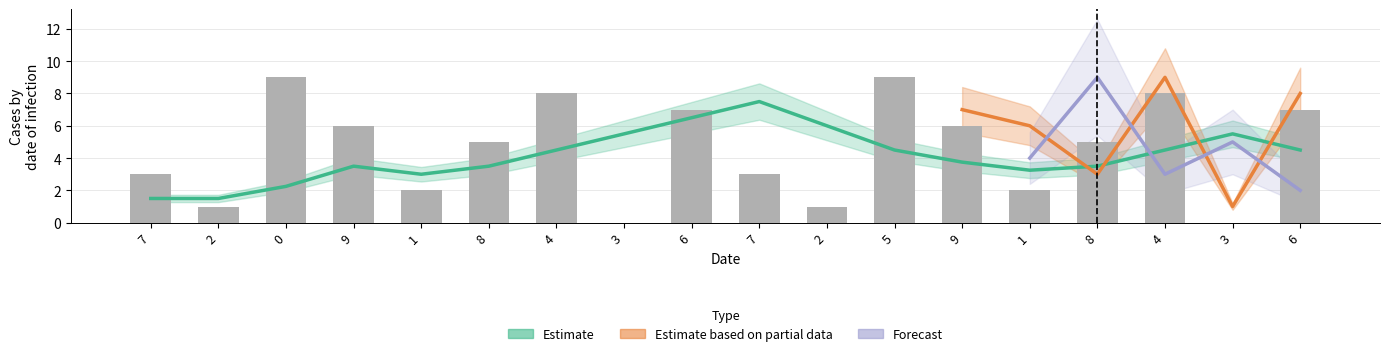

Are the bars grouped side by side (vs. stacked)?

Yes